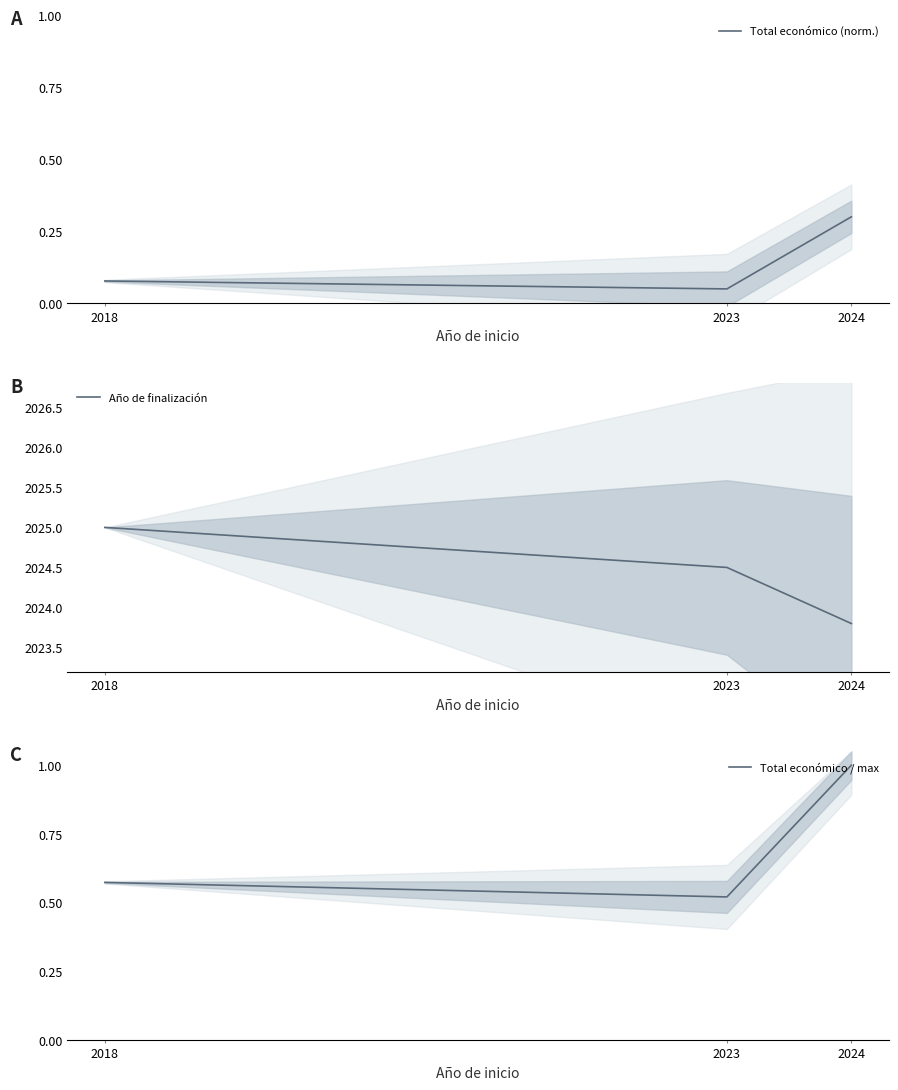

Which series changed the most between 2018 and 2024?

Año de finalización